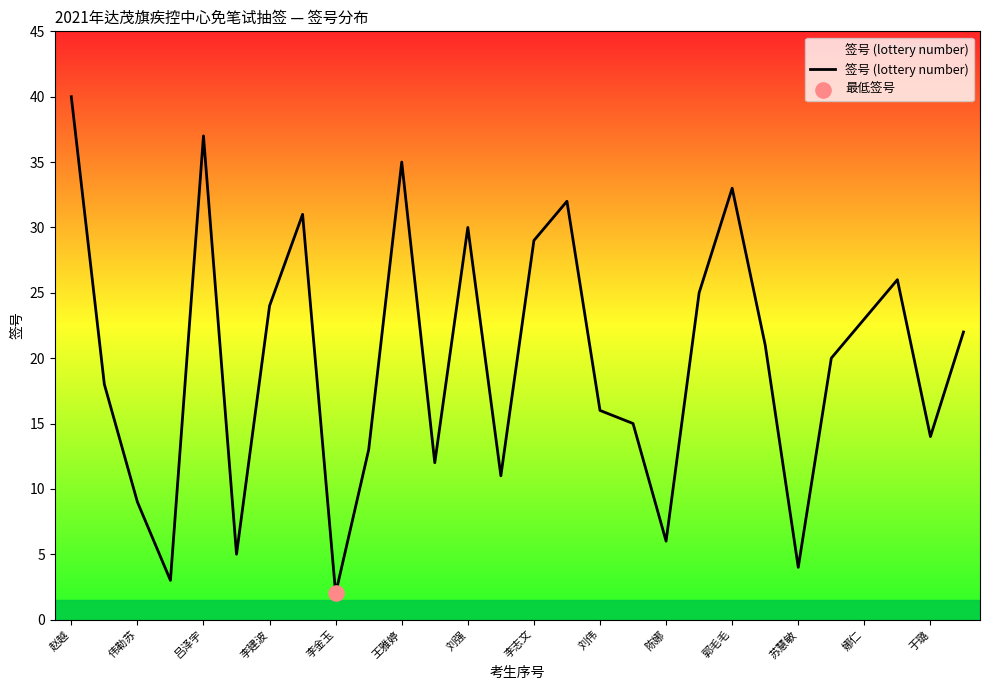

What is the difference between the maximum and minimum values?

38